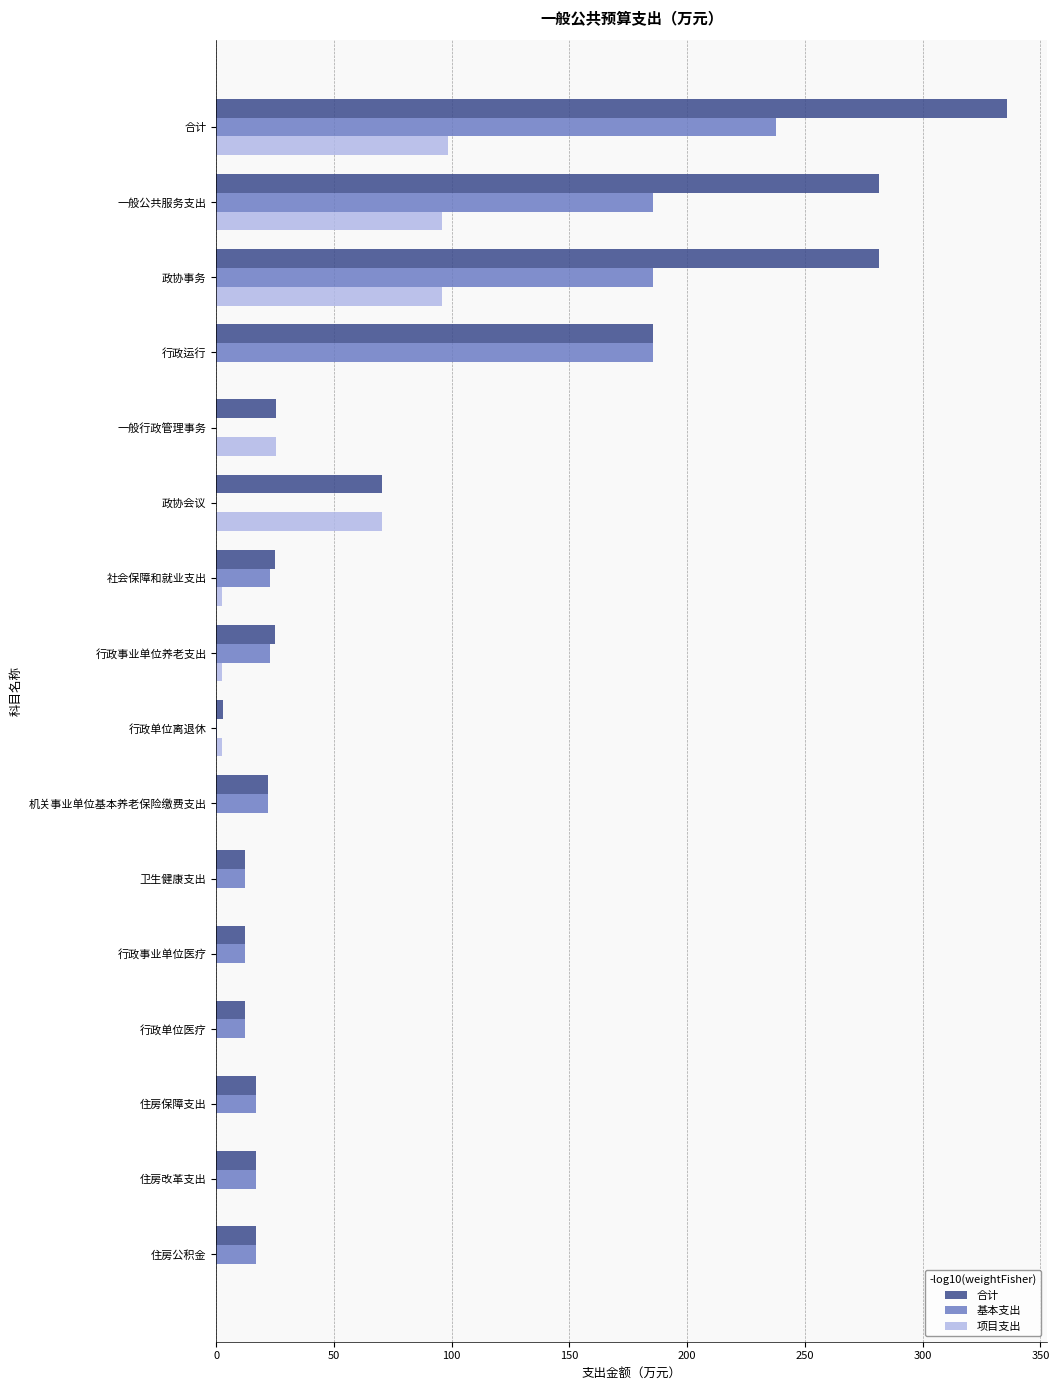

Which series changed the most between 合计 and 行政单位医疗?

合计